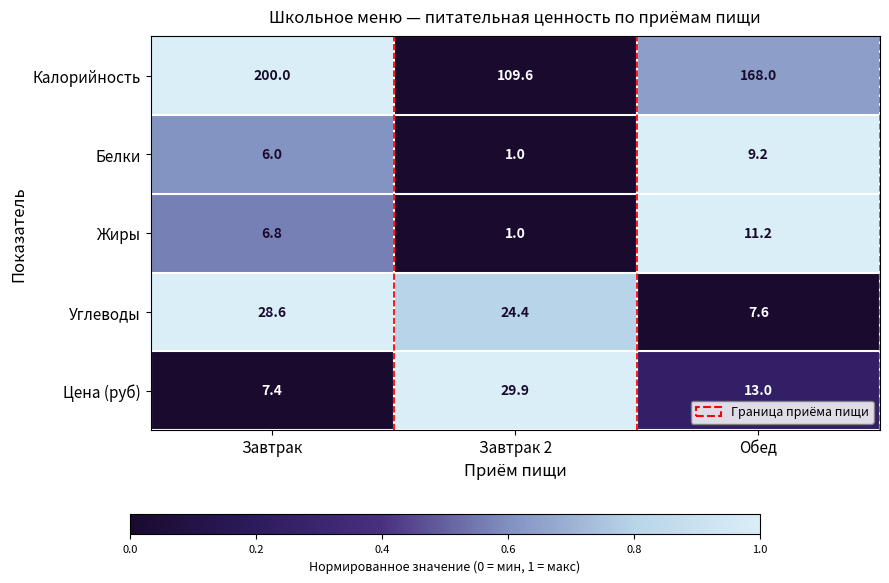

Rank the series at Завтрак from lowest to highest value.

Белки, Жиры, Цена (руб), Углеводы, Калорийность